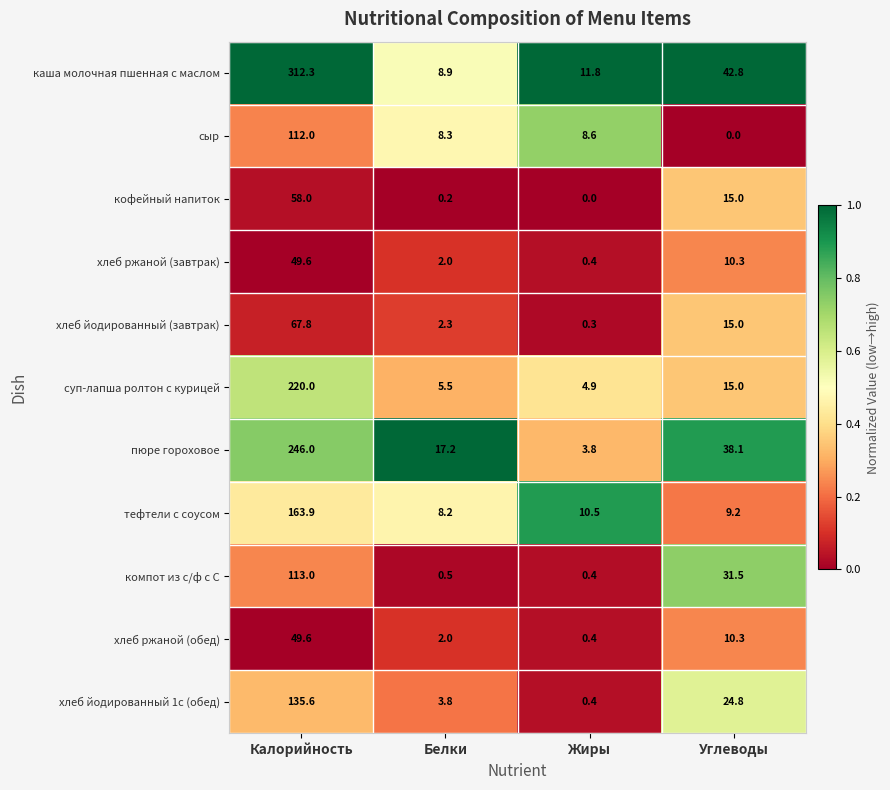

Read the тефтели с соусом value at Жиры.

10.5